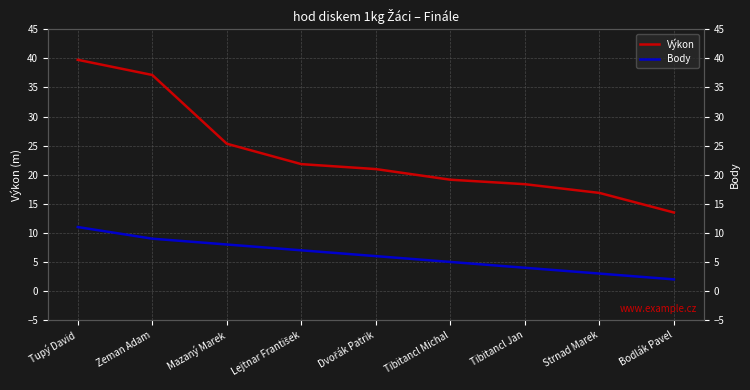

Reading left to right, what are all the values shown in this chart?

Výkon: Tupý David=39.8	Zeman Adam=37.1	Mazaný Marek=25.3	Lejtnar František=21.8	Dvořák Patrik=21.0	Tibitancl Michal=19.1	Tibitancl Jan=18.4	Strnad Marek=16.9	Bodlák Pavel=13.5
Body: Tupý David=11.0	Zeman Adam=9.0	Mazaný Marek=8.0	Lejtnar František=7.0	Dvořák Patrik=6.0	Tibitancl Michal=5.0	Tibitancl Jan=4.0	Strnad Marek=3.0	Bodlák Pavel=2.0